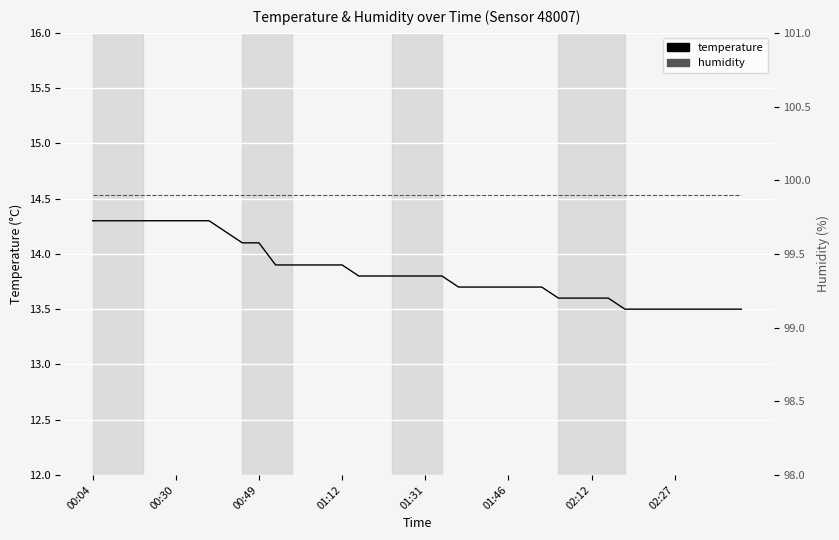

Between 02:27 and 30, which series saw the biggest shift?

temperature